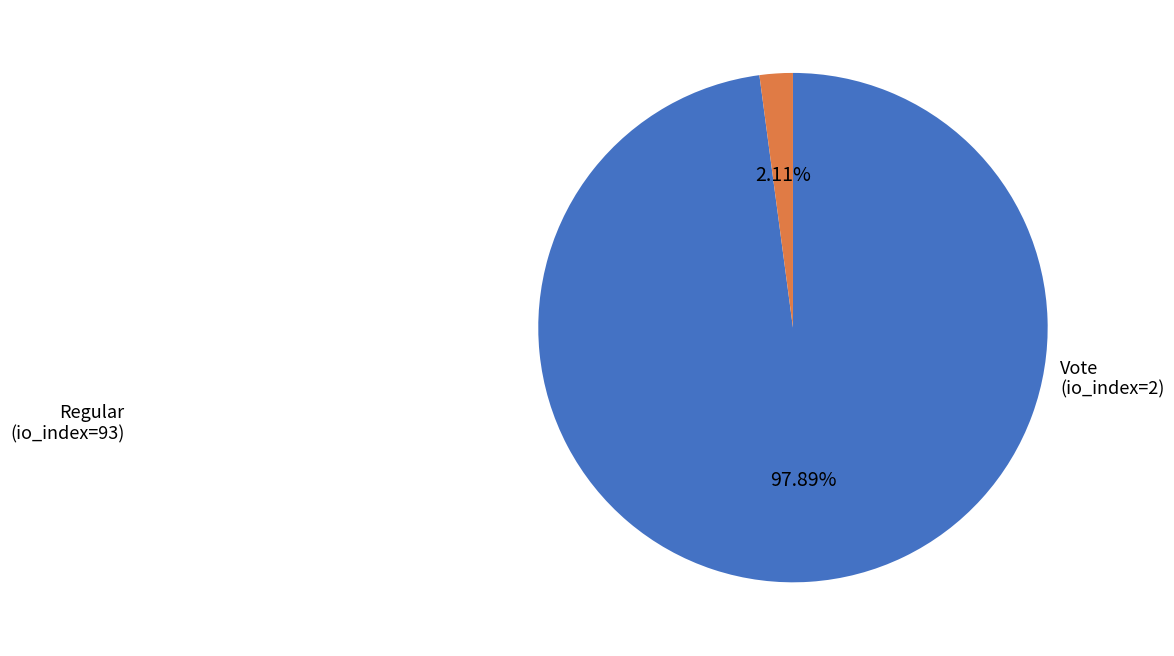

Which category has the biggest portion of the pie?

Regular (io_index=93)